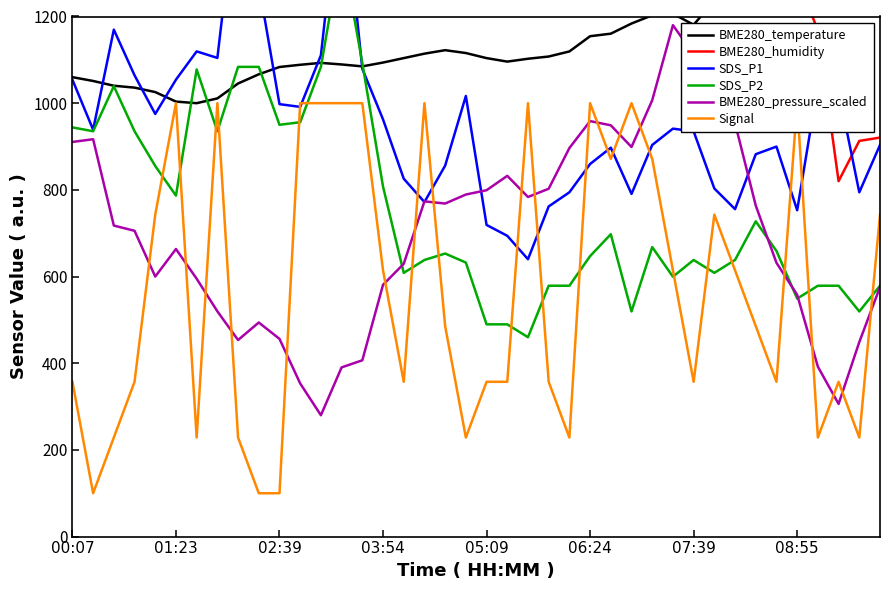

Is the value of Signal at 03:54 greater than the value of SDS_P1 at 08:55?

No